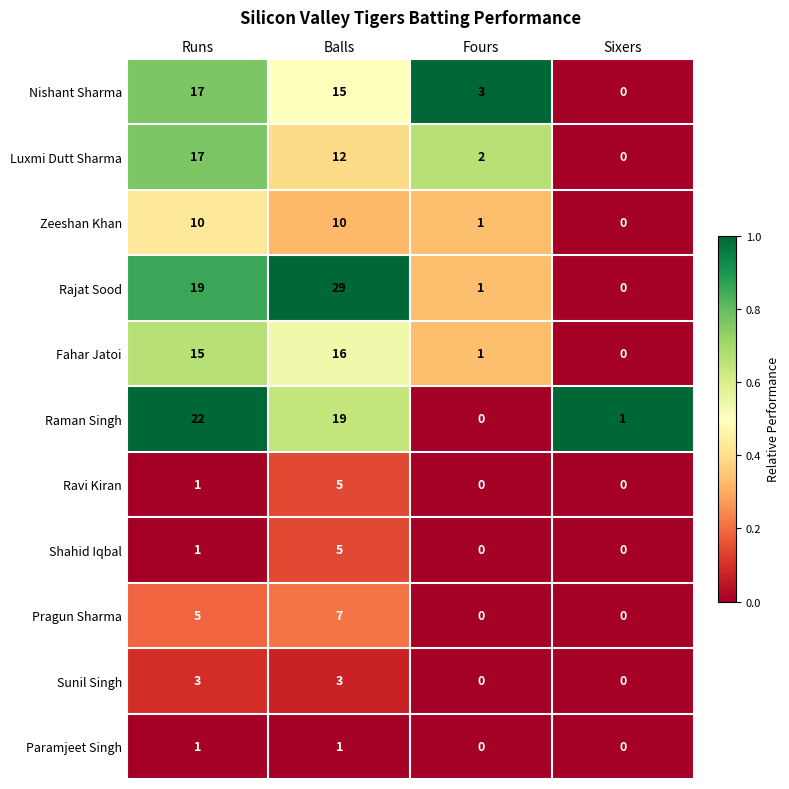

What is the sum of the Zeeshan Khan values at Runs and Sixers?

10